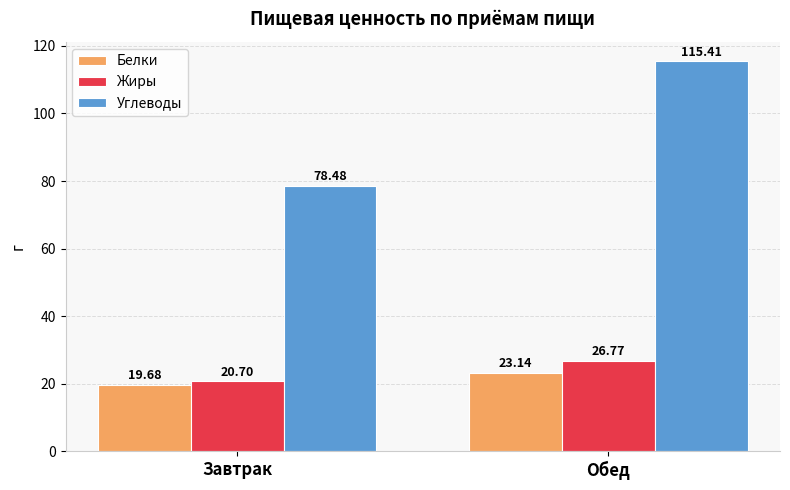

What are all the series names shown in the legend?

Белки, Жиры, Углеводы